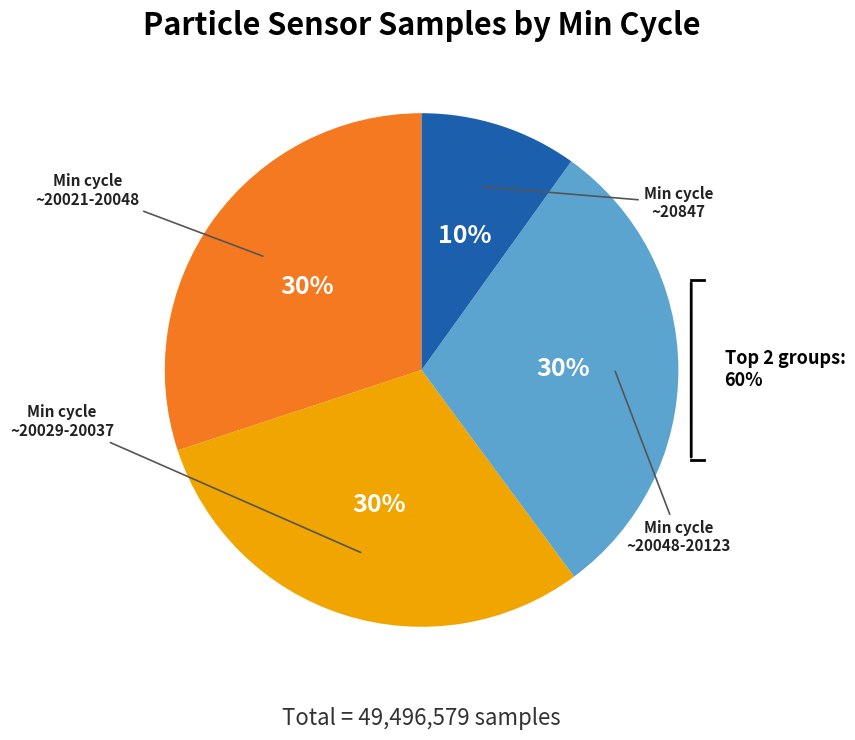

Approximately how many times larger is the value at 20033 compared to 20021?

1.0